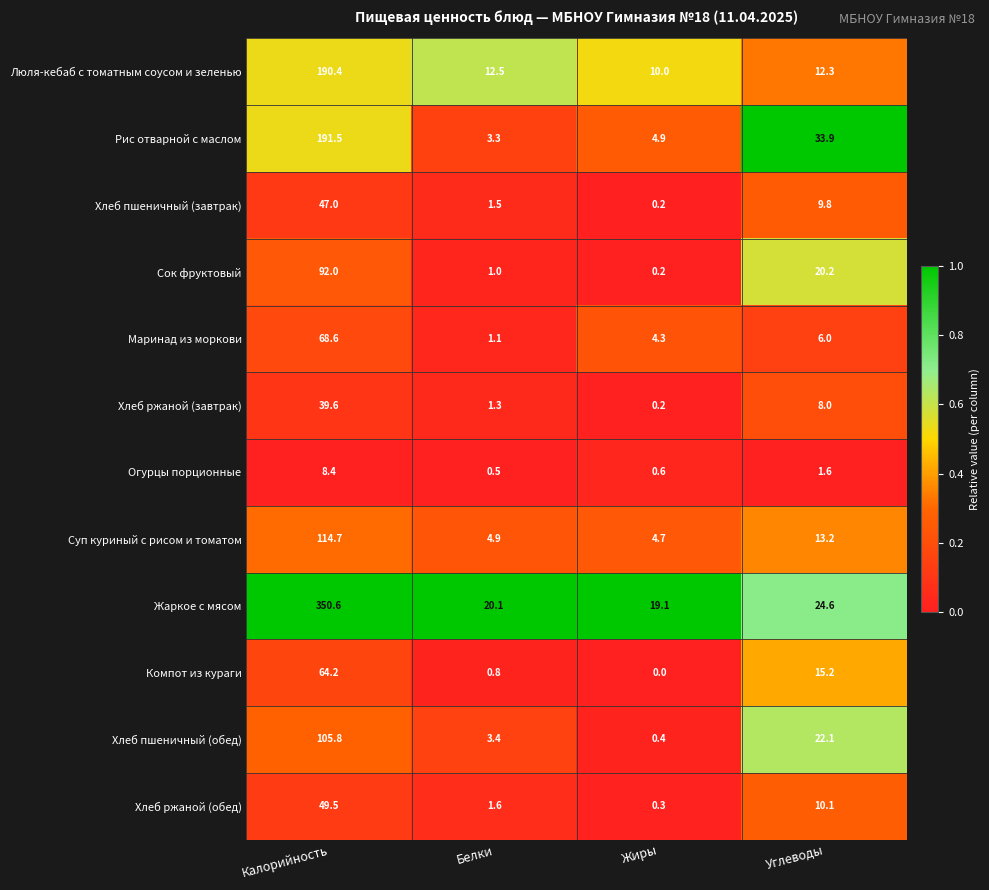

Is it true that Суп куриный с рисом и томатом equals 8.7 at Белки?

False